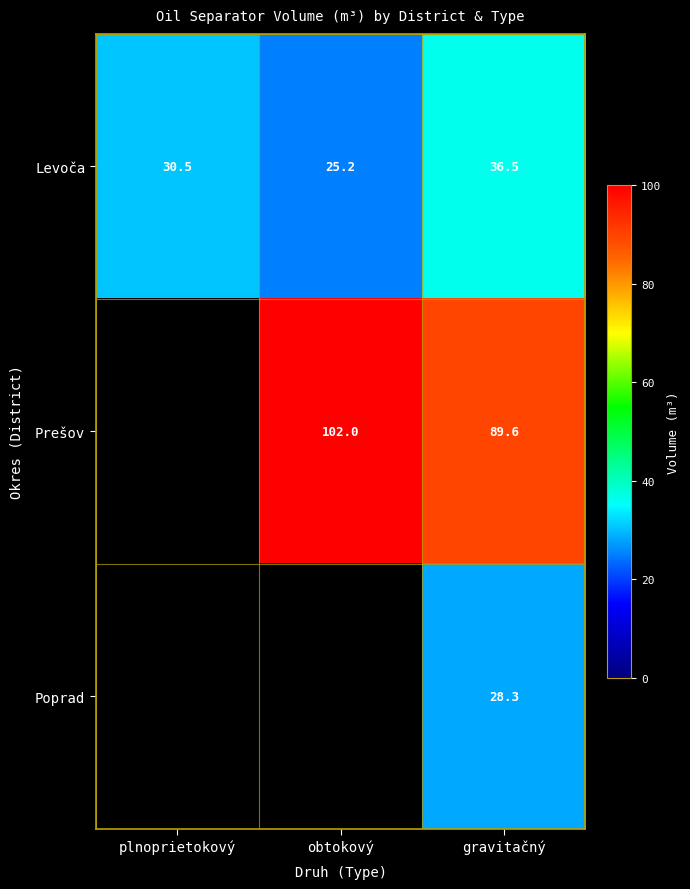

What is the difference between the maximum and minimum values in the Levoča series?

11.3